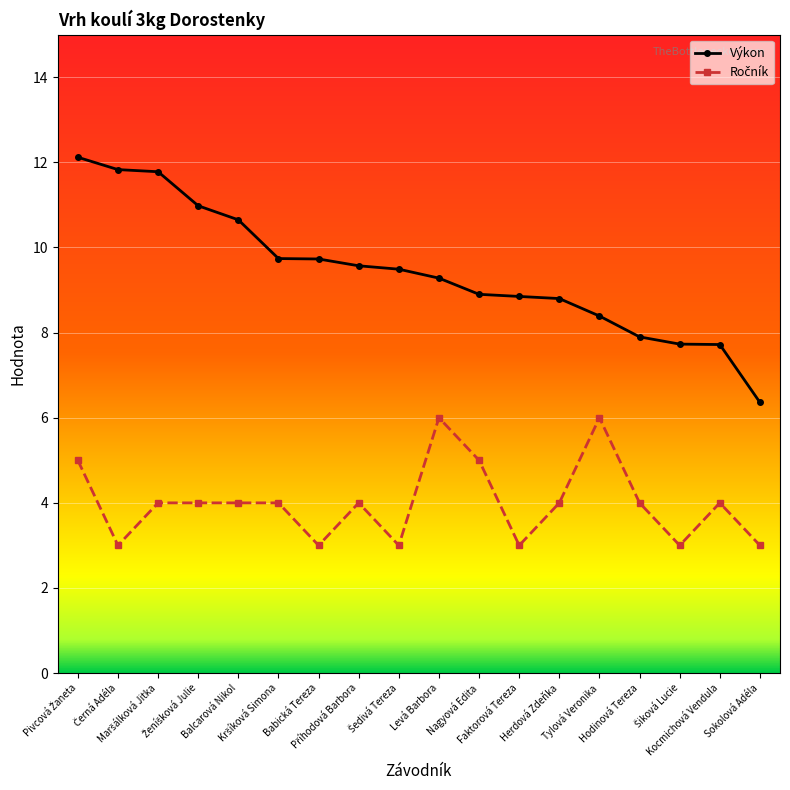

What is the average value of the Výkon series?

9.4